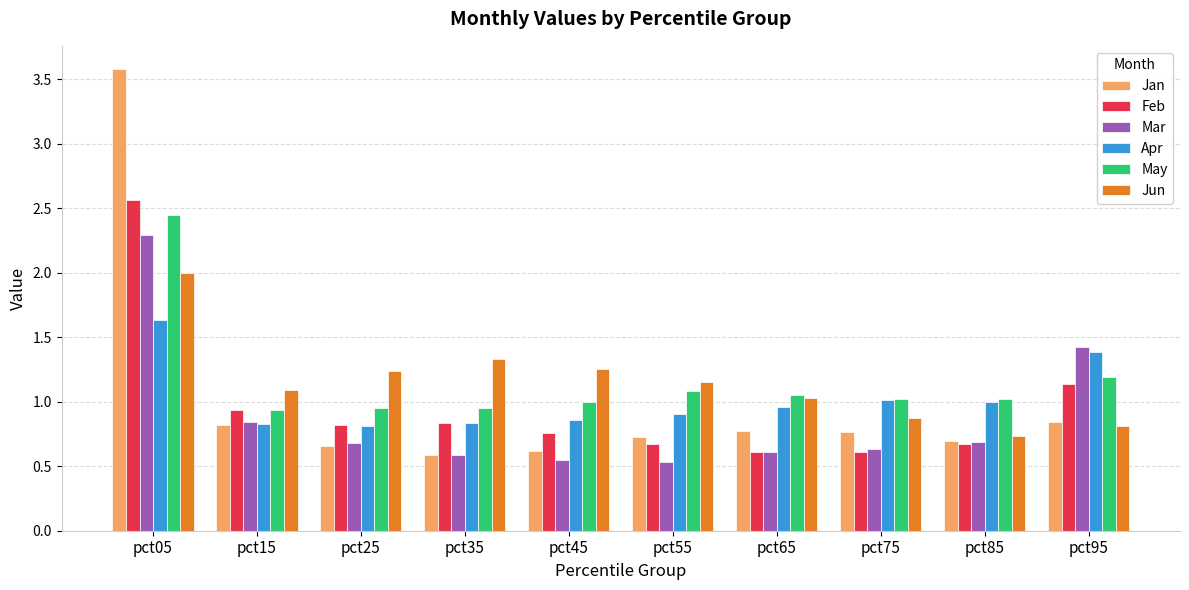

At which label does Apr reach its peak?

pct05